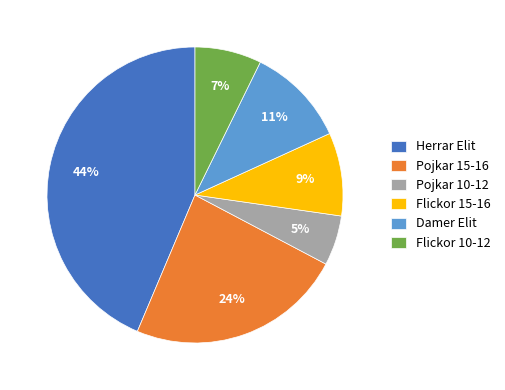

Between Pojkar 15-16 and Herrar Elit, which is larger?

Herrar Elit